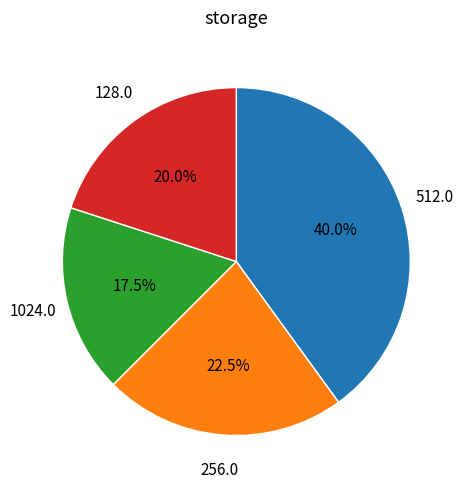

Is there a majority slice in this chart?

No